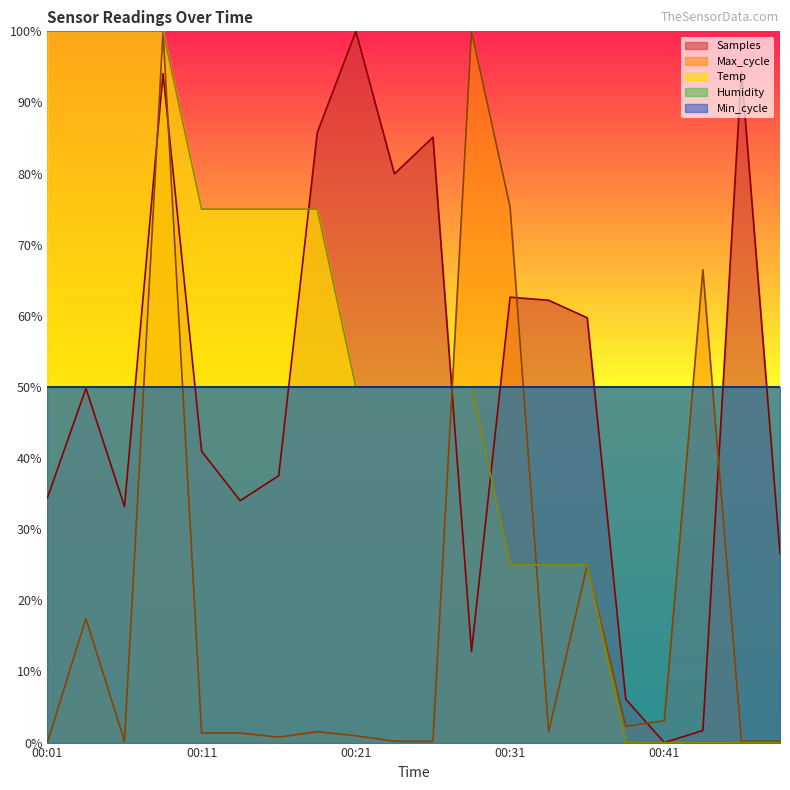

What is the average value of the Samples series?

50.0